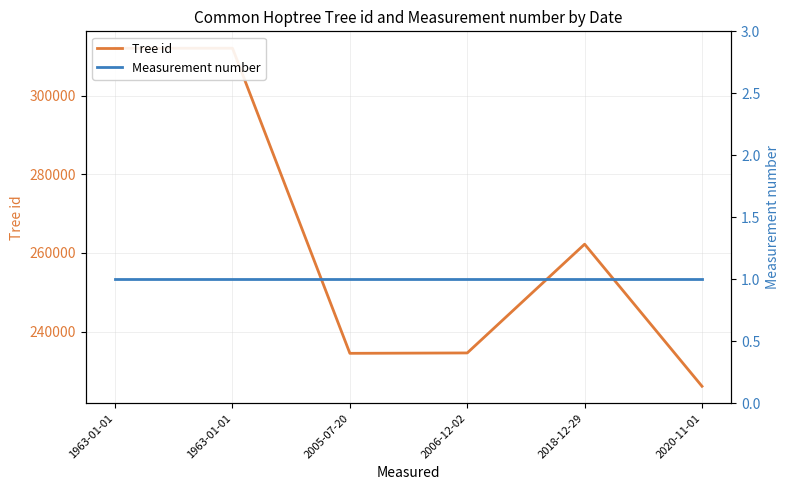

True or false: Tree id and Measurement number cross at least once.

False